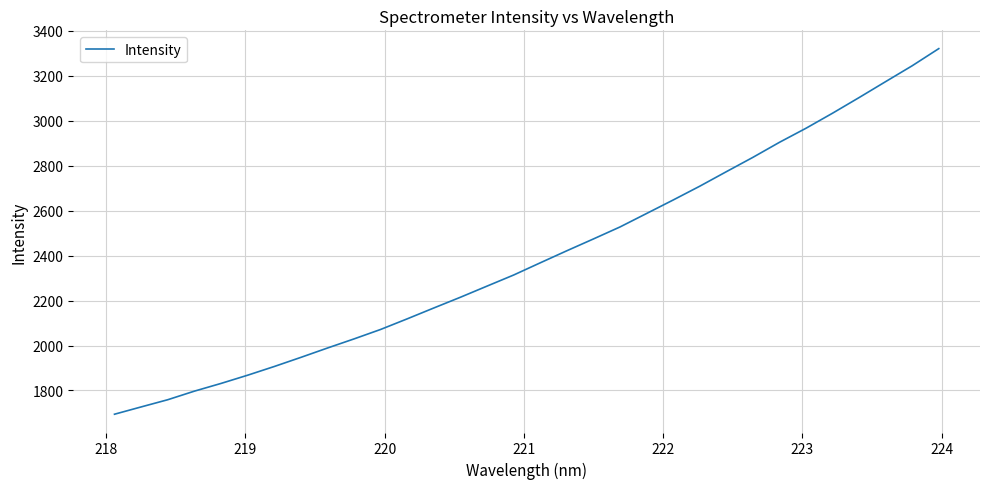

What is the smallest value displayed?

1694.2